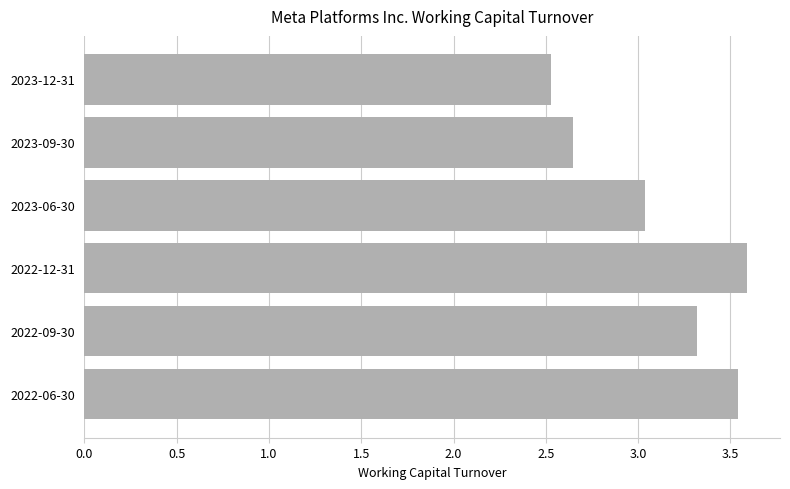

What is the difference between the maximum and minimum values?

1.1